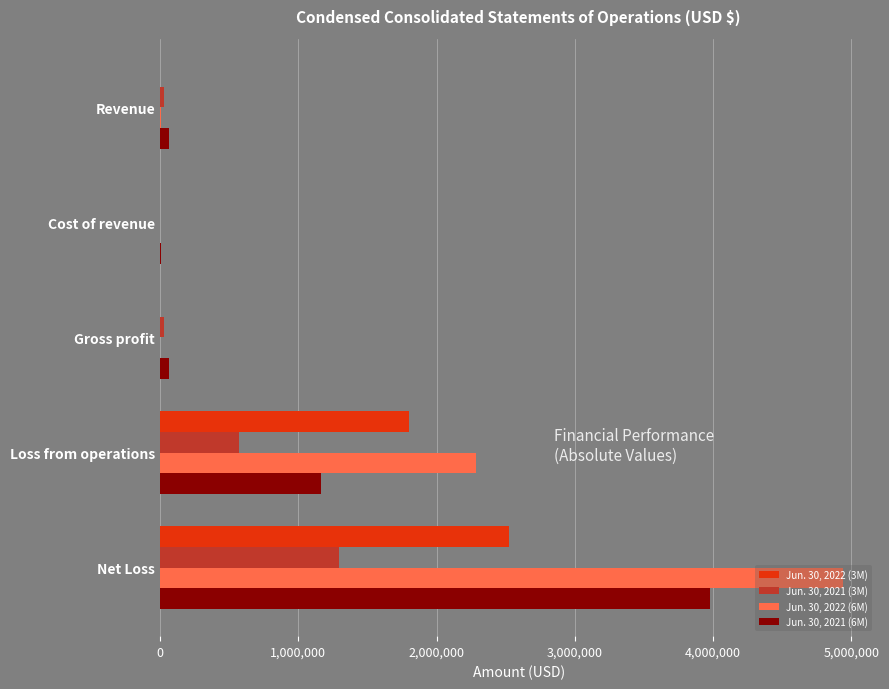

Which category has the highest value across all series?

Net Loss